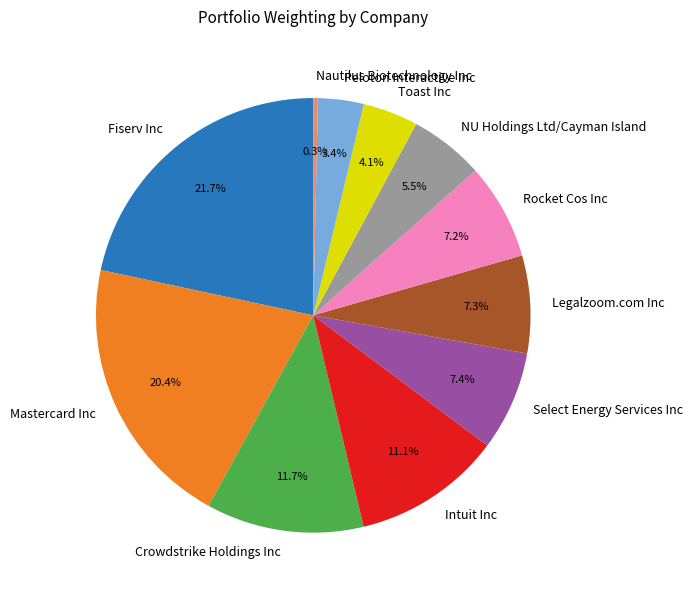

How many slices are in this pie chart?

11